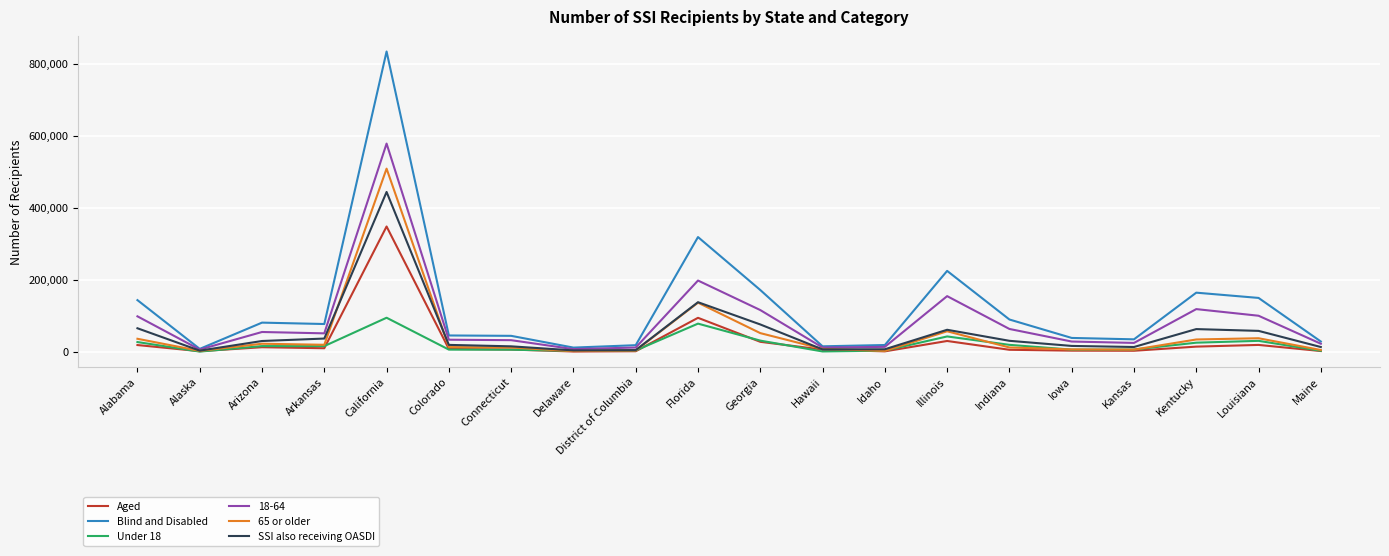

Is this an area chart (filled region under the line)?

No